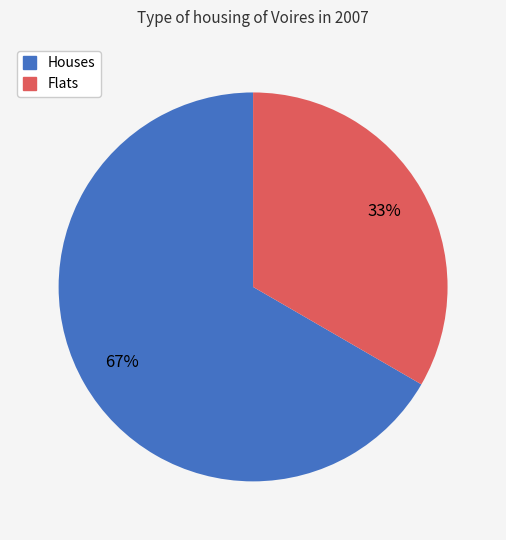

Which has a higher value, Flats or Houses?

Houses